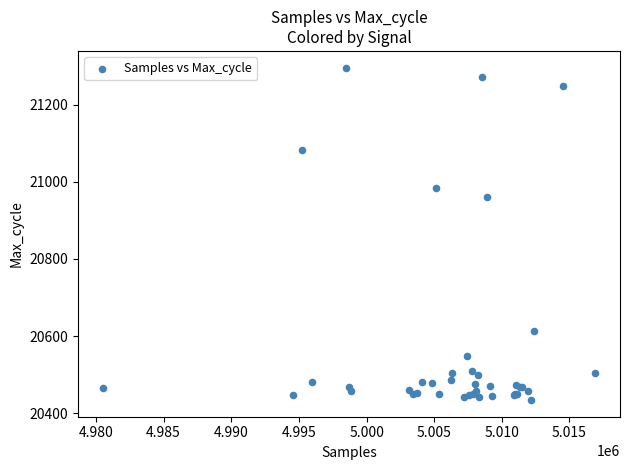

What Y value in the scatter plot is closest to 20865?

20960